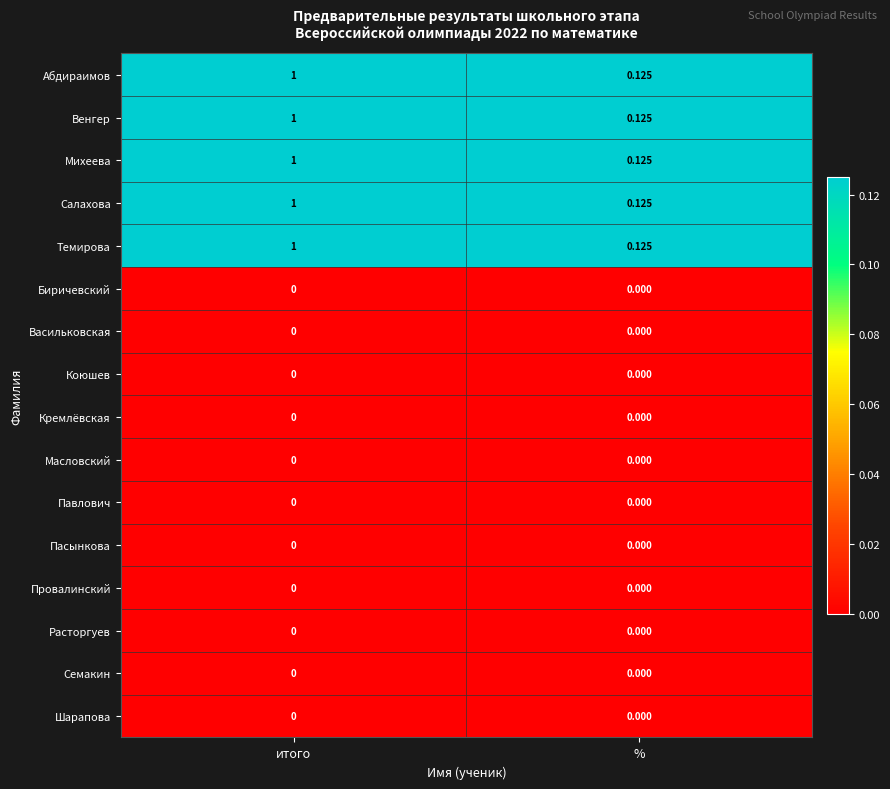

At which category is the sum across all series the highest?

итого